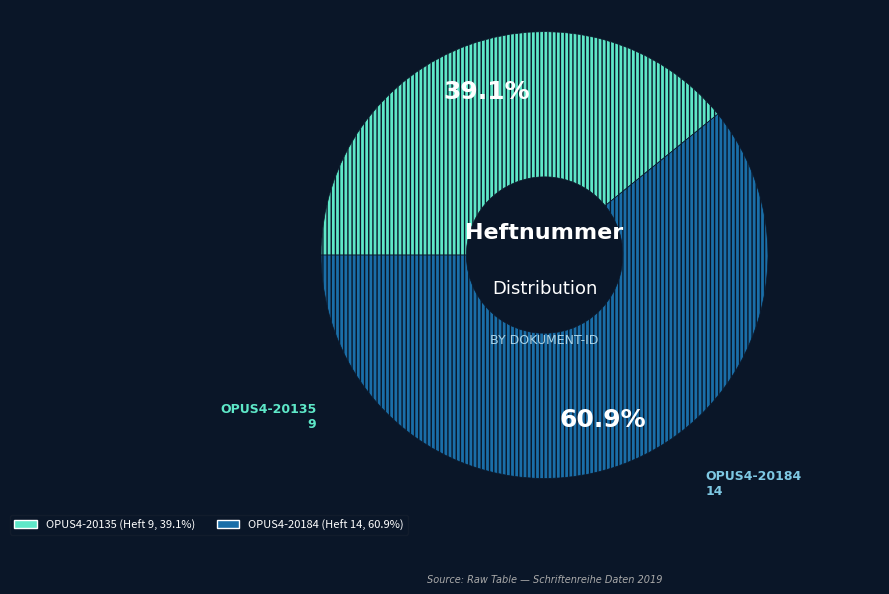

The OPUS4-20184 slice represents 71% of the pie. True or false?

False